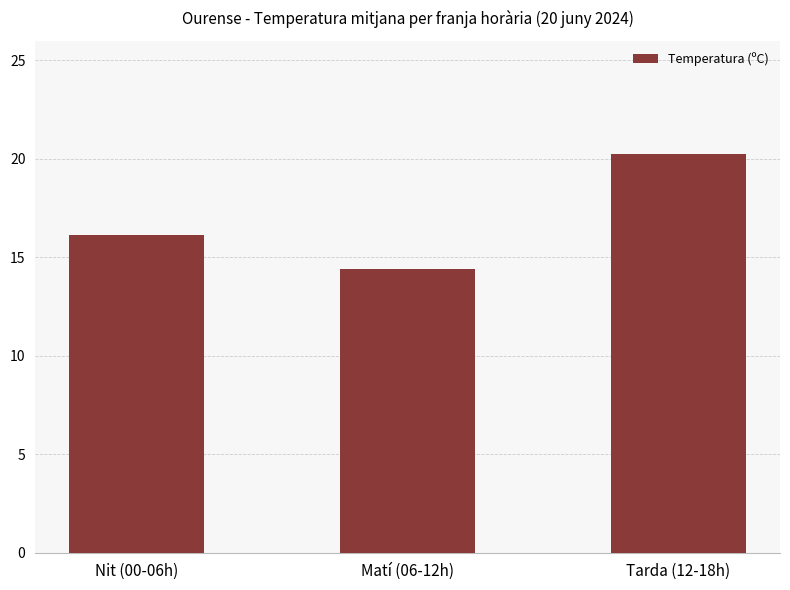

What is the label of the 3rd bar from the right?

Nit (00-06h)